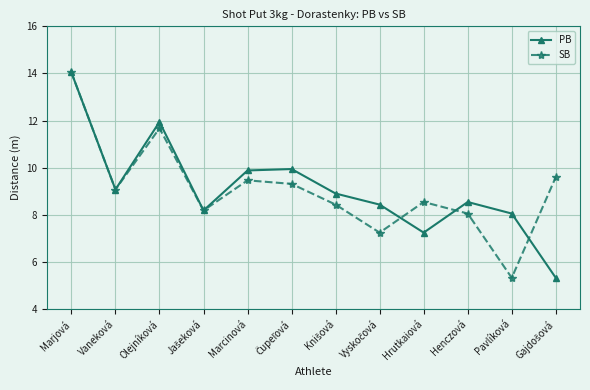

What value does the PB series have at Hrutkaiová?

7.2